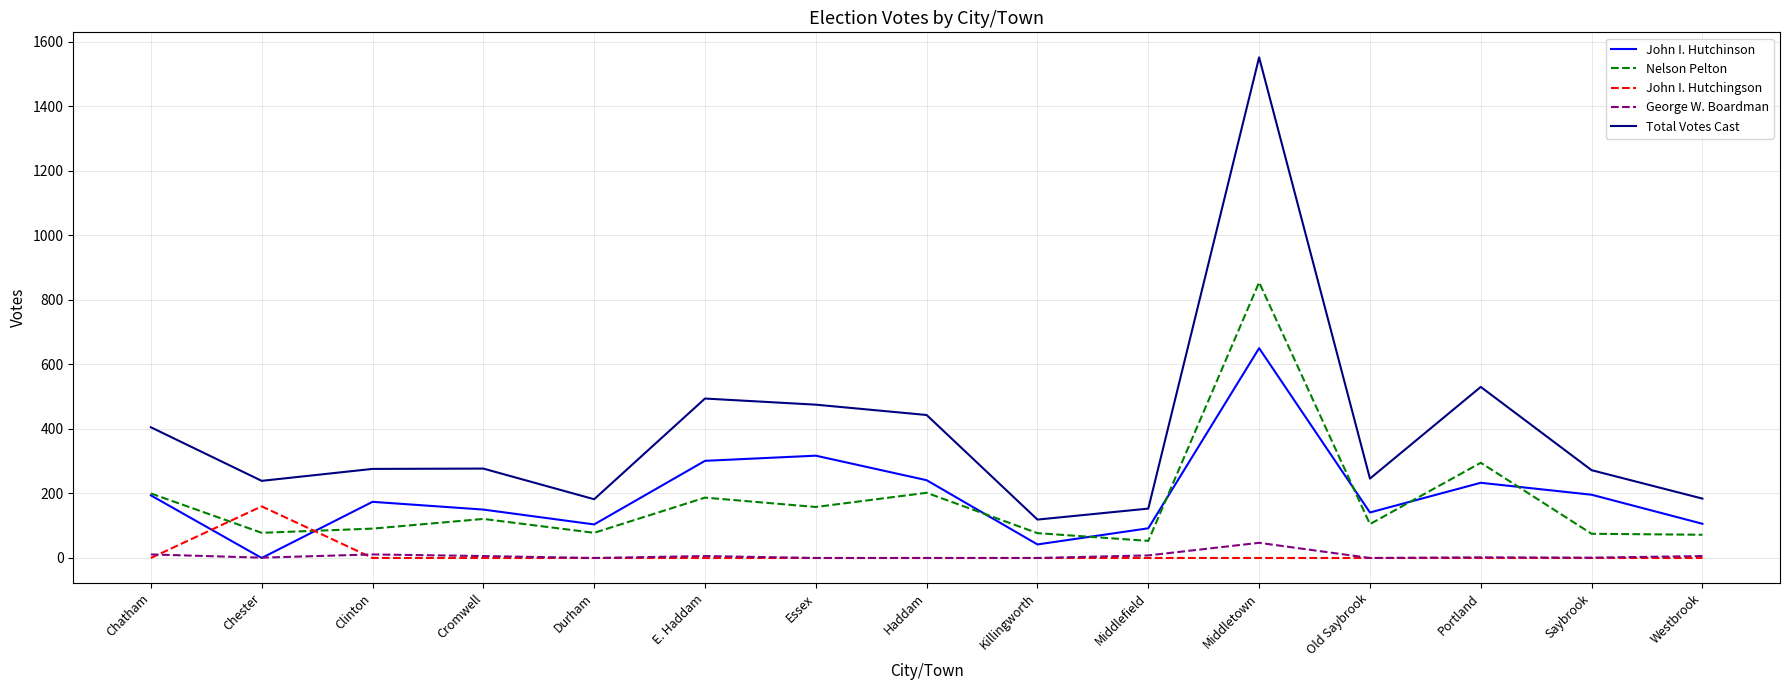

What is the spread (max minus min) of values at Durham?

182